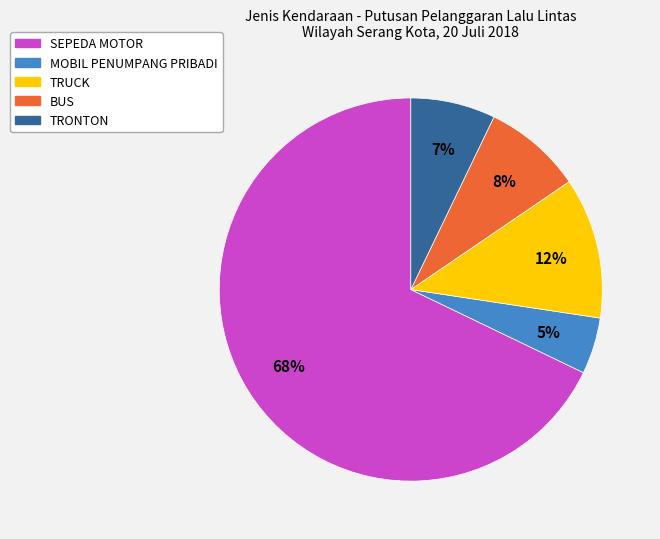

To the nearest percent, what portion does TRONTON represent?

7%